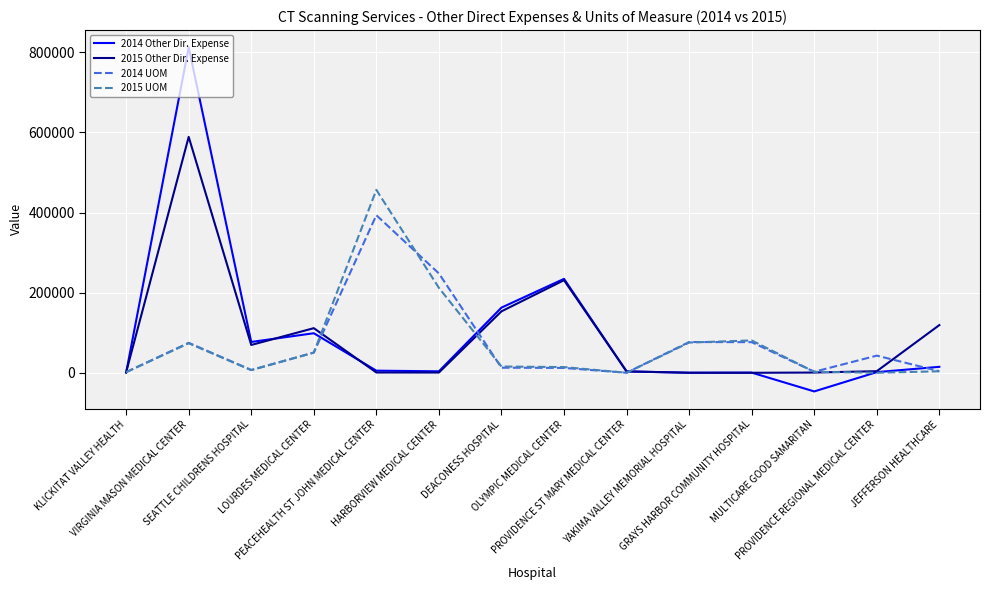

What is the average value of the 2014 Other Dir. Expense series?

97675